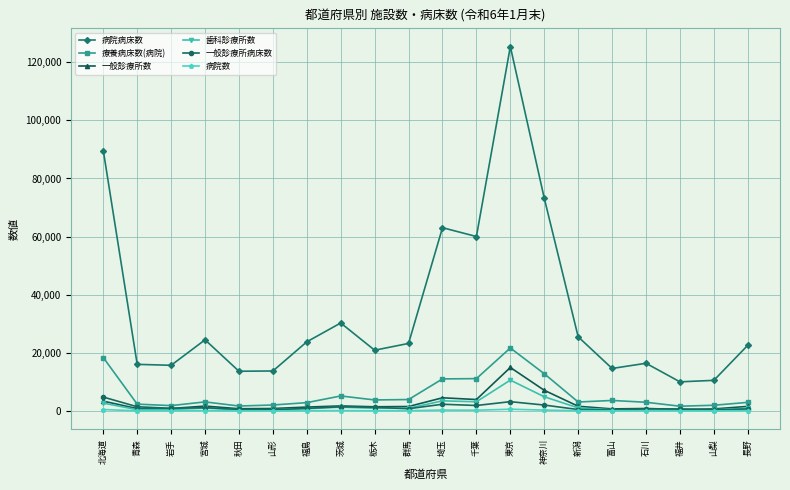

What is the average value of the 一般診療所数 series?

2581